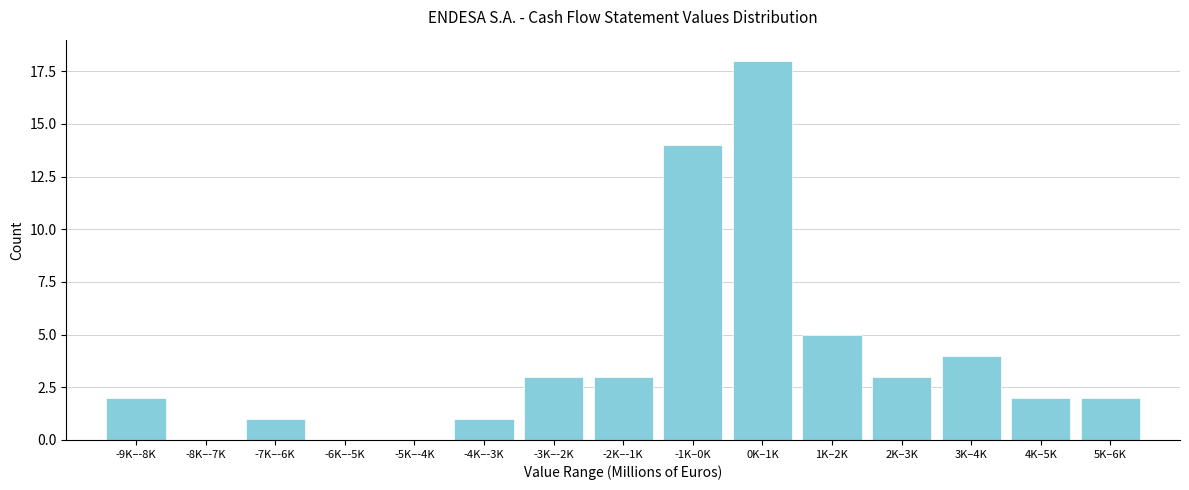

Reading right to left, what are all the values shown in this chart?

5K–6K=2	4K–5K=2	3K–4K=4	2K–3K=3	1K–2K=5	0K–1K=18	-1K–0K=14	-2K–-1K=3	-3K–-2K=3	-4K–-3K=1	-5K–-4K=0	-6K–-5K=0	-7K–-6K=1	-8K–-7K=0	-9K–-8K=2